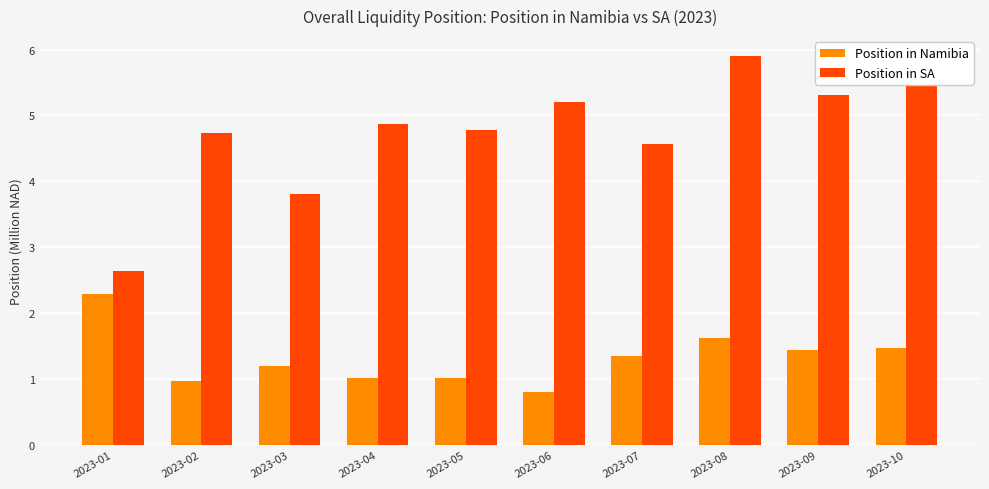

Which series has the largest total across all categories?

Position in SA